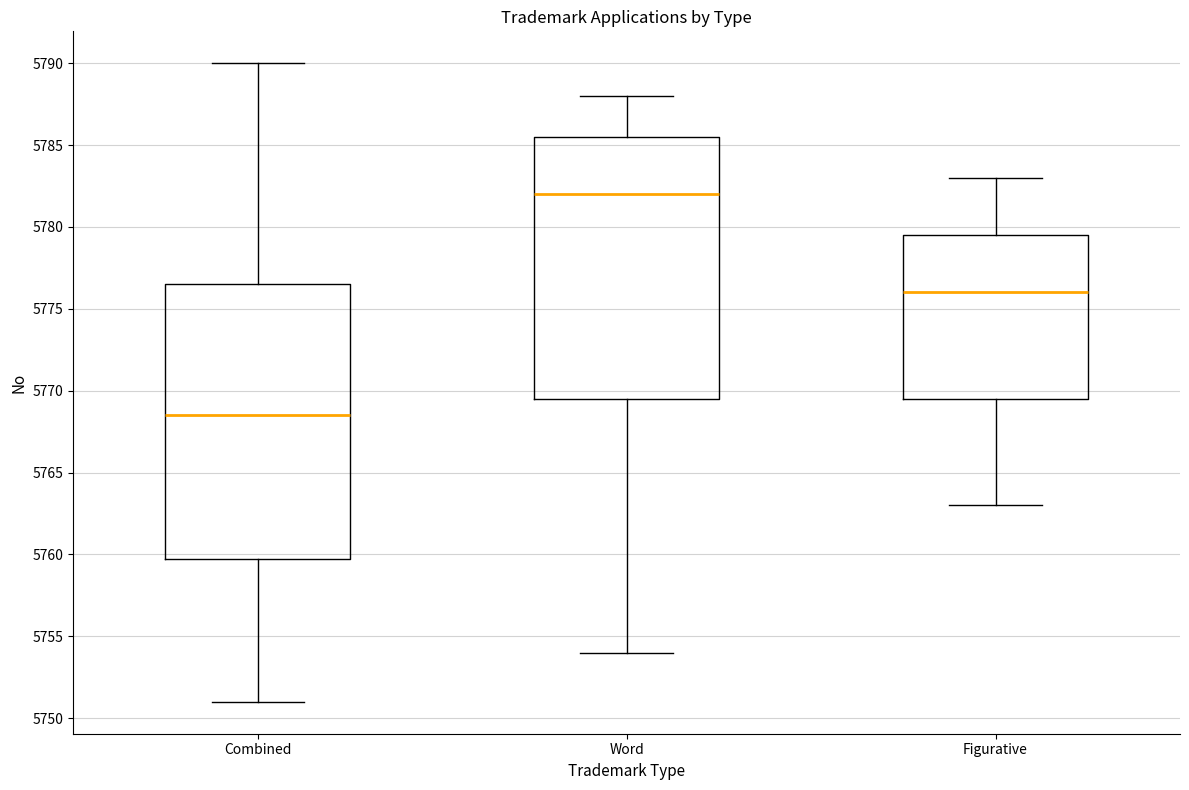

Reading left to right, transcribe this box plot: for each box, give where its median line is, the range the box spans, and where its two whiskers end, as read against the y-axis. The values are not printed on the chart, so give them approximately, as read against the axis.

Combined: median 5768.5, box 5760.0 to 5776.5, whiskers 5751.0 to 5790.0
Word: median 5782.0, box 5769.5 to 5785.5, whiskers 5754.0 to 5788.0
Figurative: median 5776.0, box 5769.5 to 5779.5, whiskers 5763.0 to 5783.0